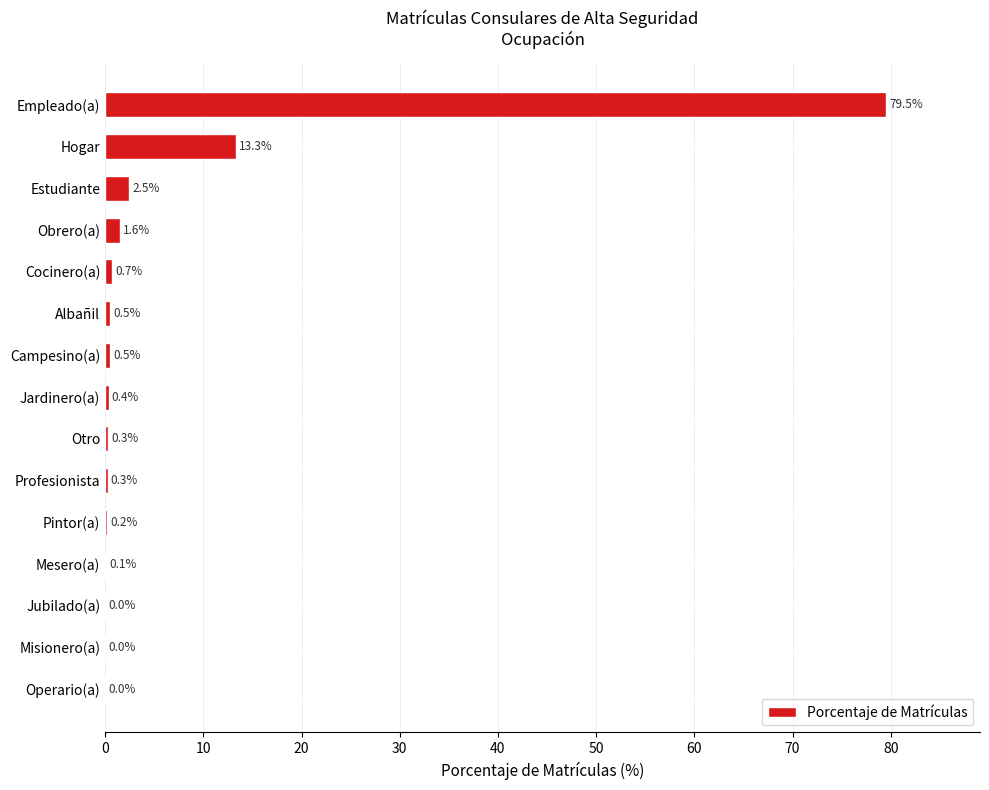

What is the sum of the values at Estudiante and Hogar?

15.8